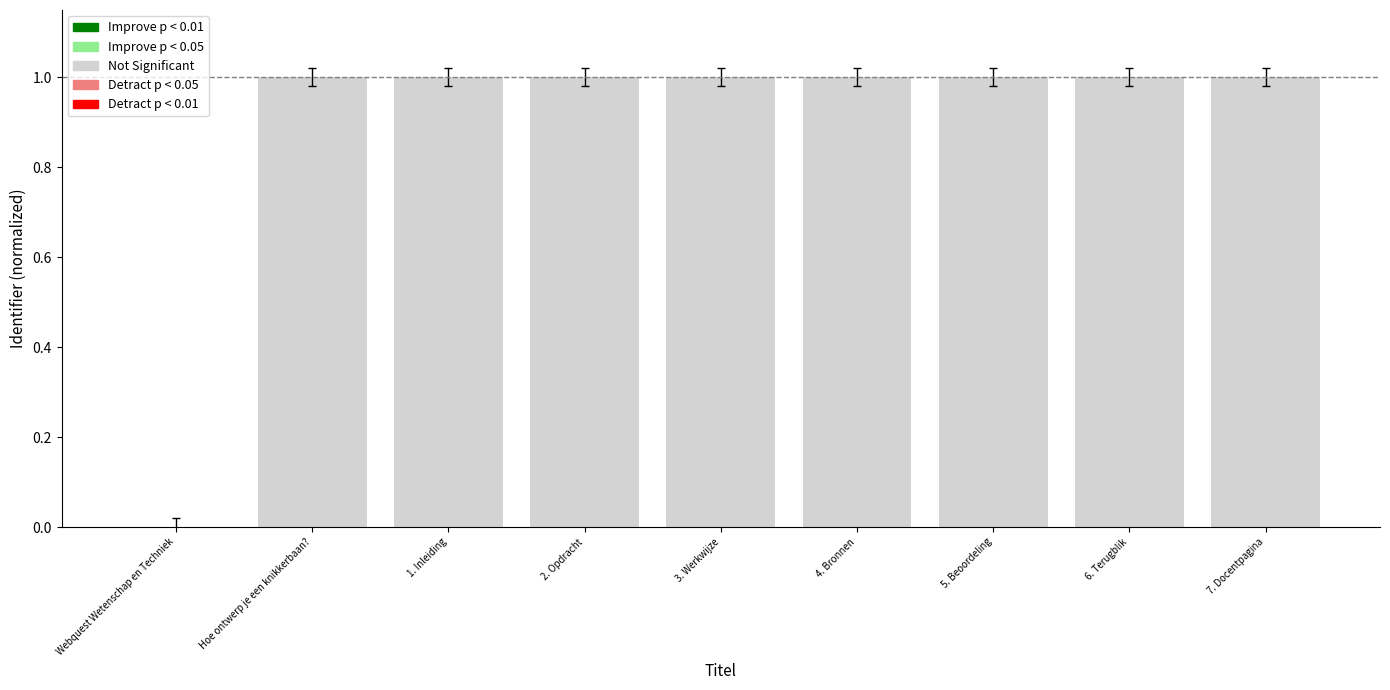

What is the greatest value displayed?

1.0